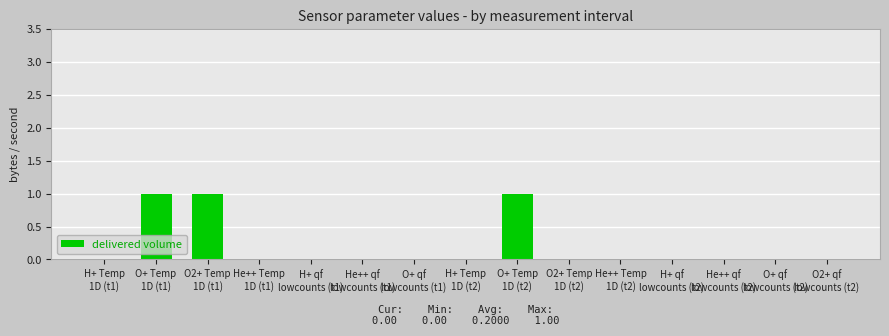

What is the sum of all values?

3